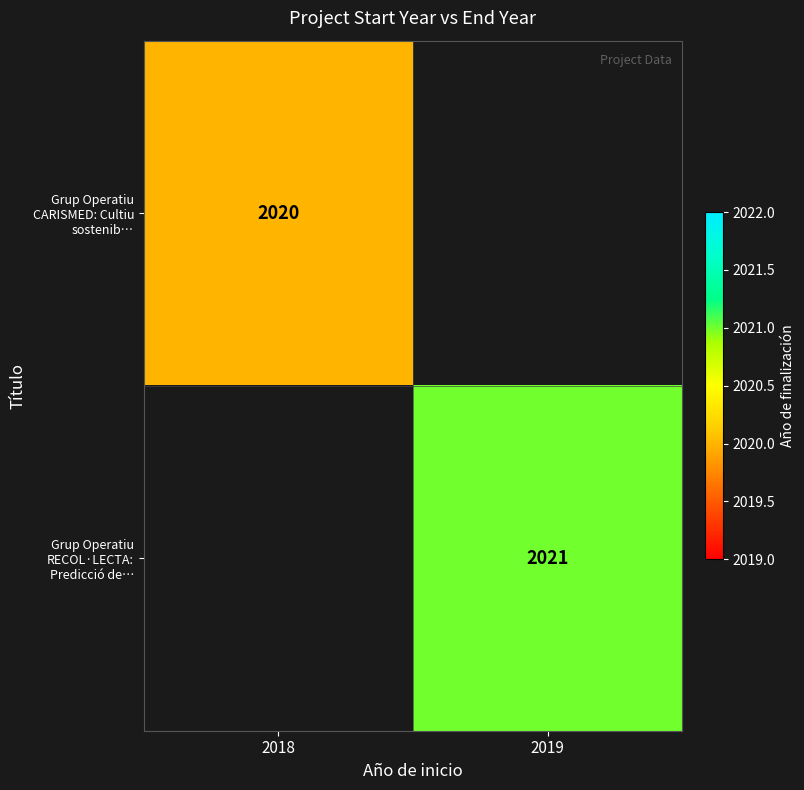

Is the value of Grup Operatiu RECOL·LECTA: Predicció de… at 2019 greater than the value of Grup Operatiu CARISMED: Cultiu sostenib… at 2018?

Yes